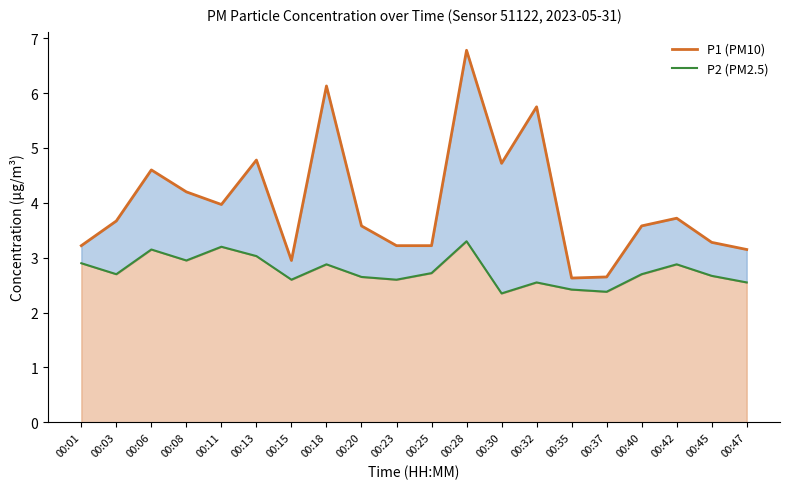

What is the maximum value for P1 (PM10)?

6.8